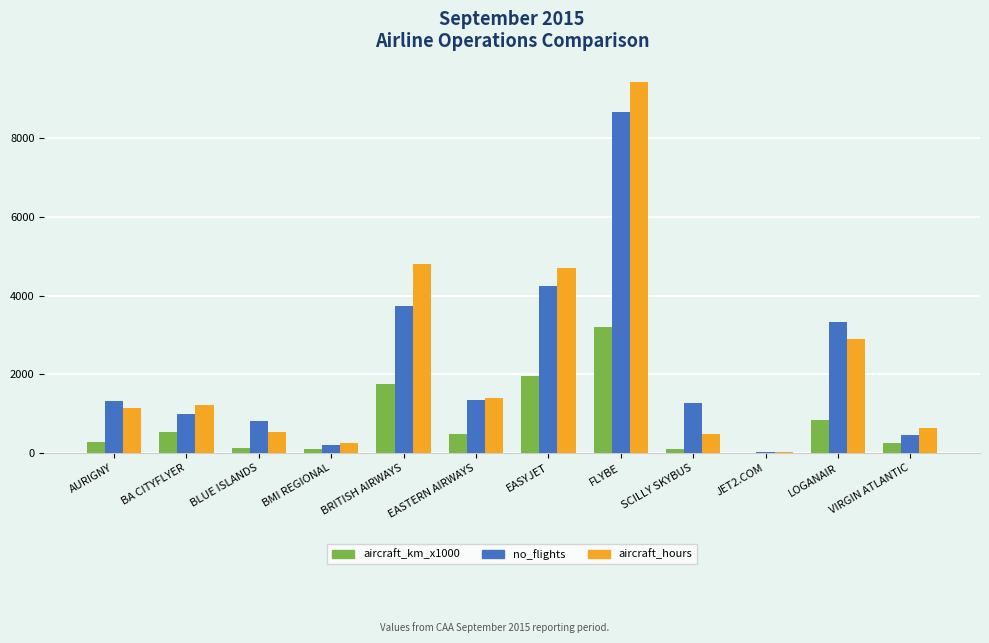

At which category is the sum across all series the highest?

FLYBE